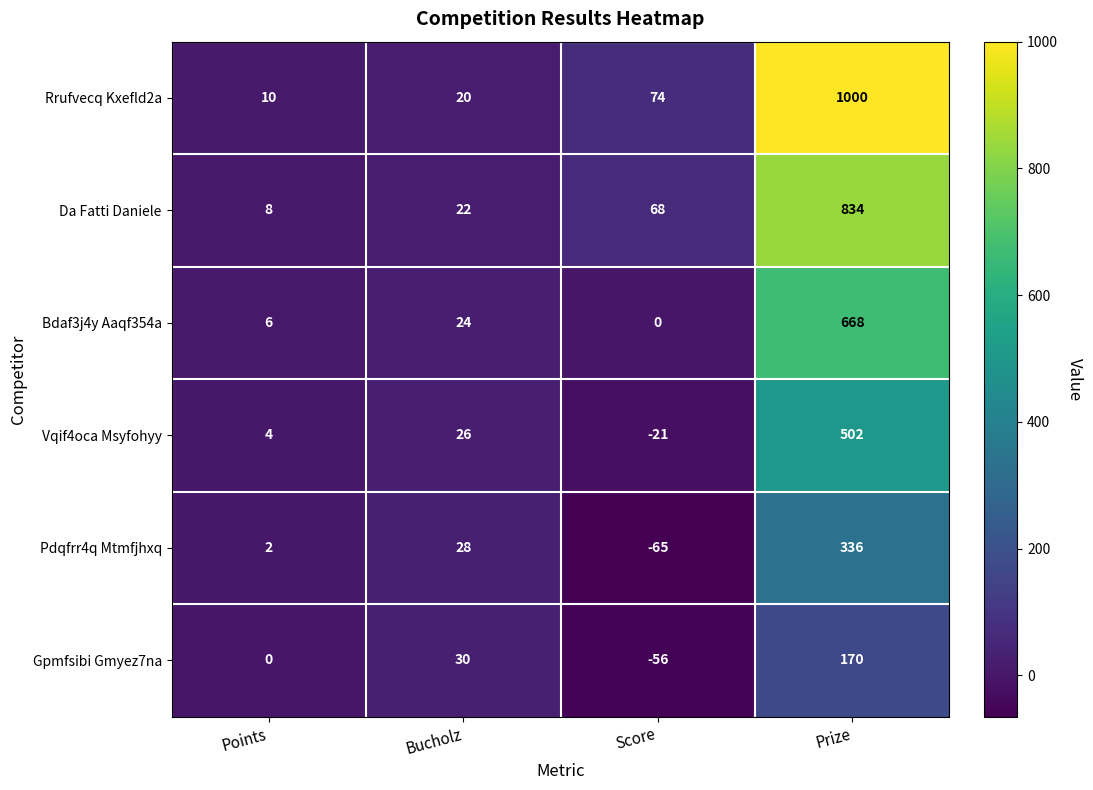

Reading right to left, transcribe all the data shown in this chart.

Rrufvecq Kxefld2a: Prize=1000	Score=74	Bucholz=20	Points=10
Da Fatti Daniele: Prize=834	Score=68	Bucholz=22	Points=8
Bdaf3j4y Aaqf354a: Prize=668	Score=0	Bucholz=24	Points=6
Vqif4oca Msyfohyy: Prize=502	Score=-21	Bucholz=26	Points=4
Pdqfrr4q Mtmfjhxq: Prize=336	Score=-65	Bucholz=28	Points=2
Gpmfsibi Gmyez7na: Prize=170	Score=-56	Bucholz=30	Points=0